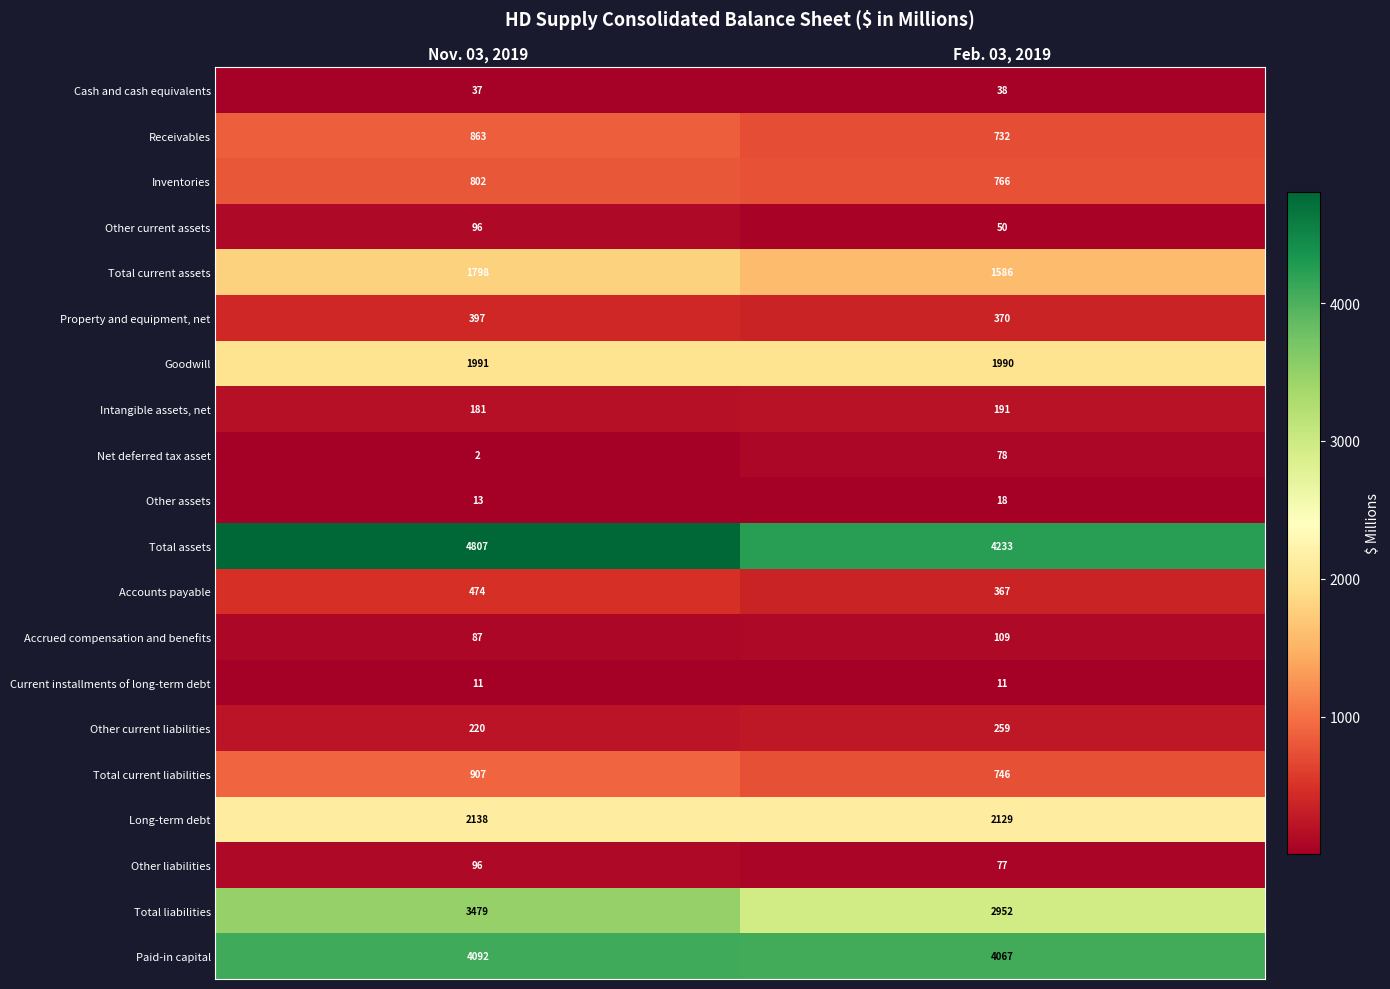

The value of Total assets at Nov. 03, 2019 is 6691. True or false?

False